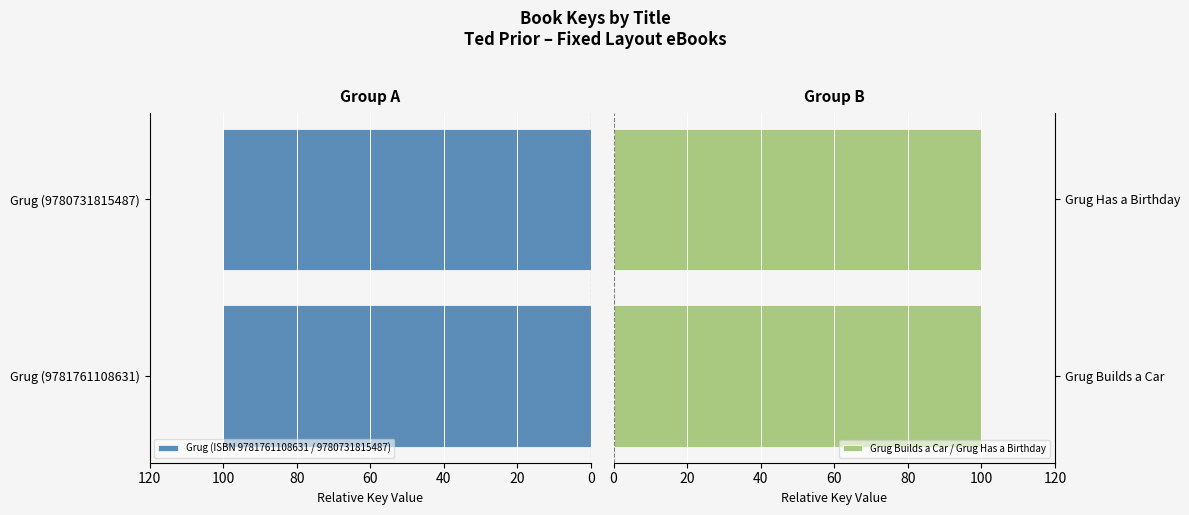

Which series has the largest total across all categories?

Grug Builds a Car / Grug Has a Birthday